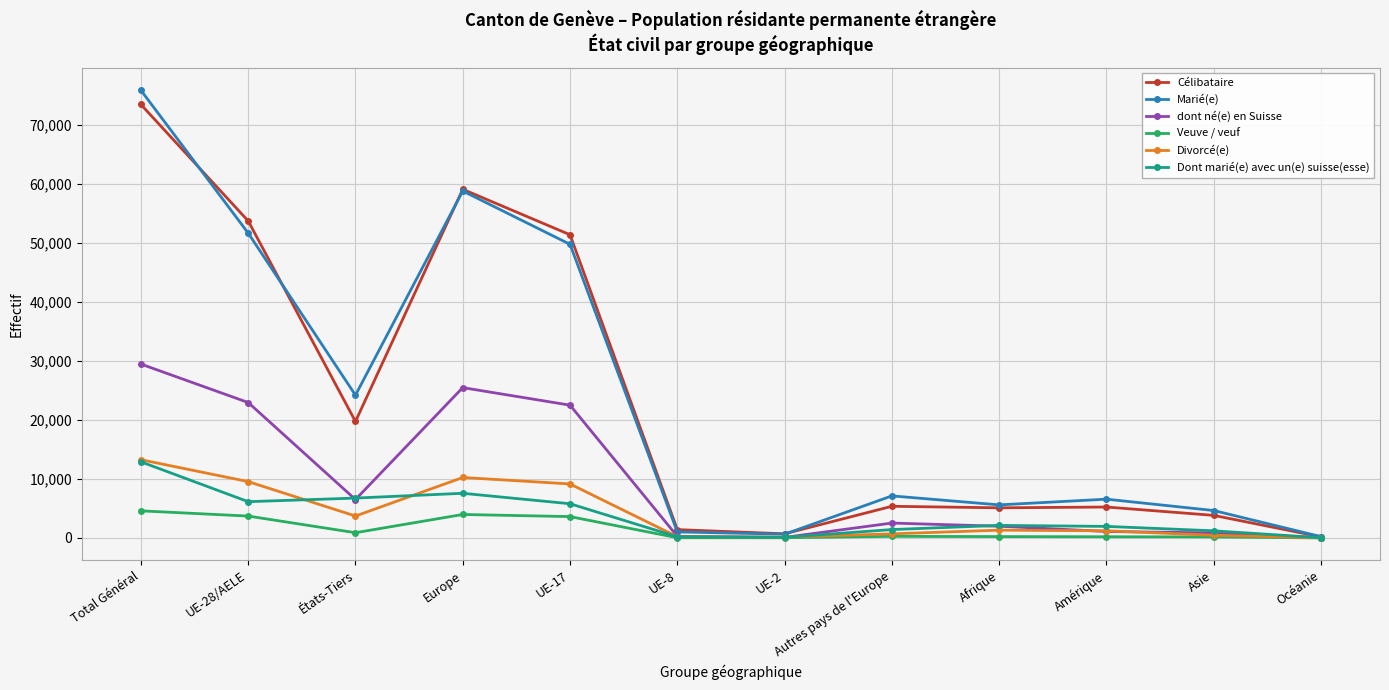

What is the greatest value displayed?

75903